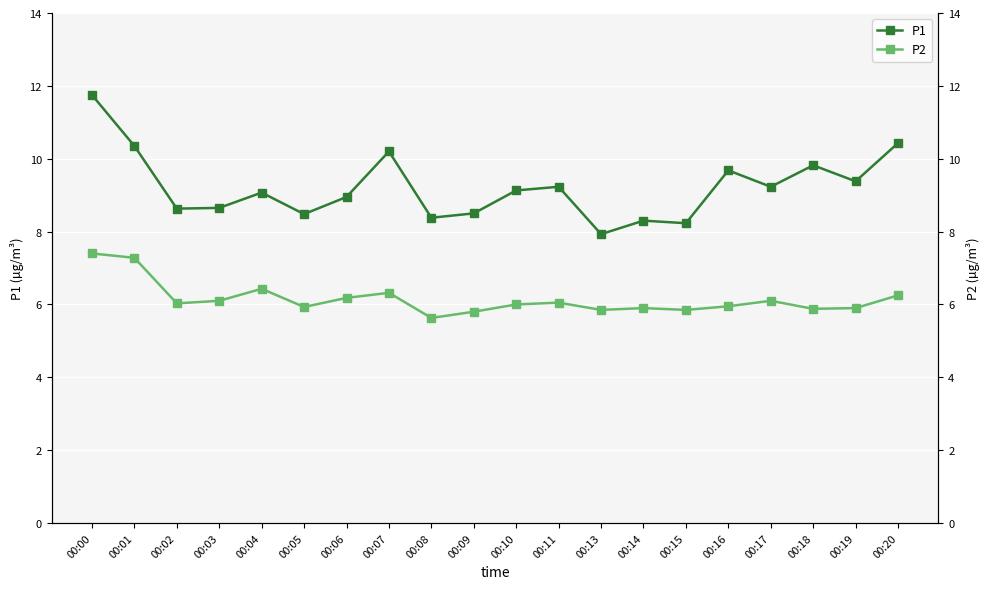

Read the P1 value at 00:19.

9.4